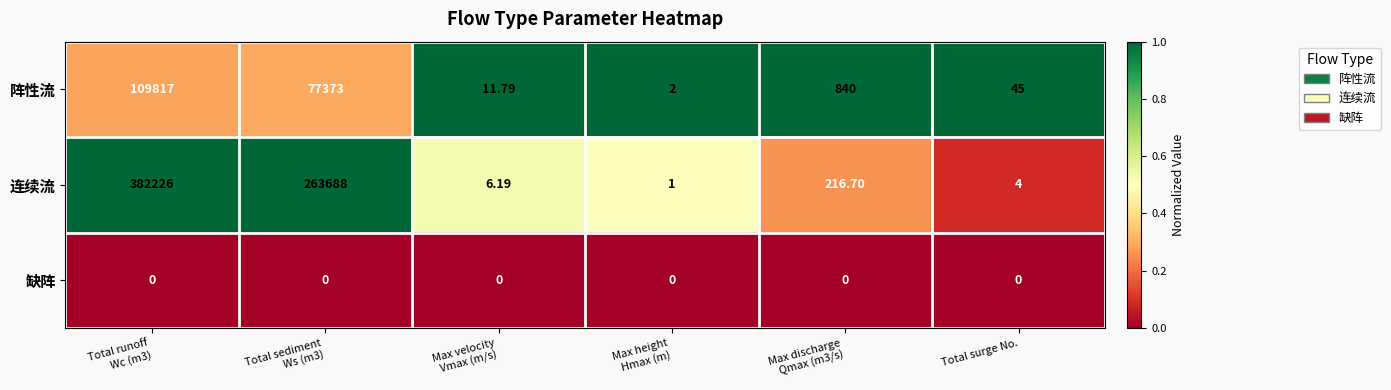

Rank the series by their maximum value, from lowest to highest.

缺阵, 阵性流, 连续流